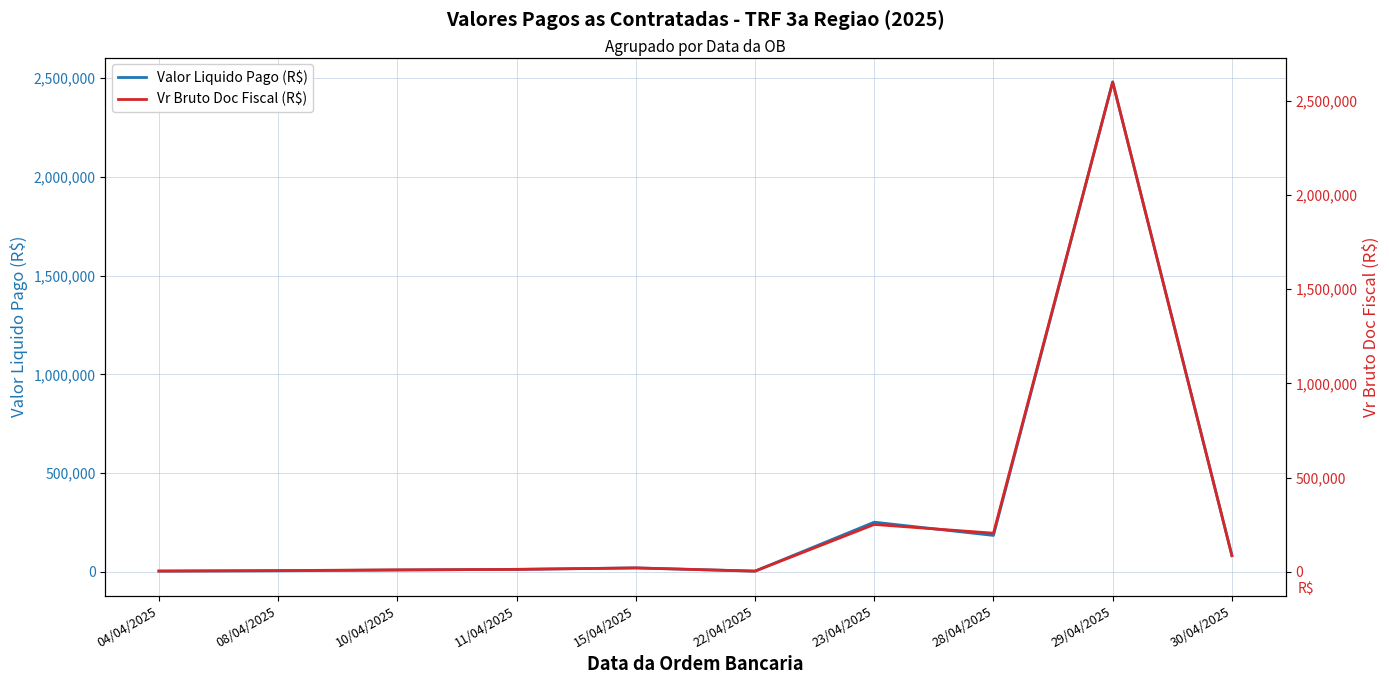

Which series has the largest range (max minus min)?

Vr Bruto Doc Fiscal (R$)